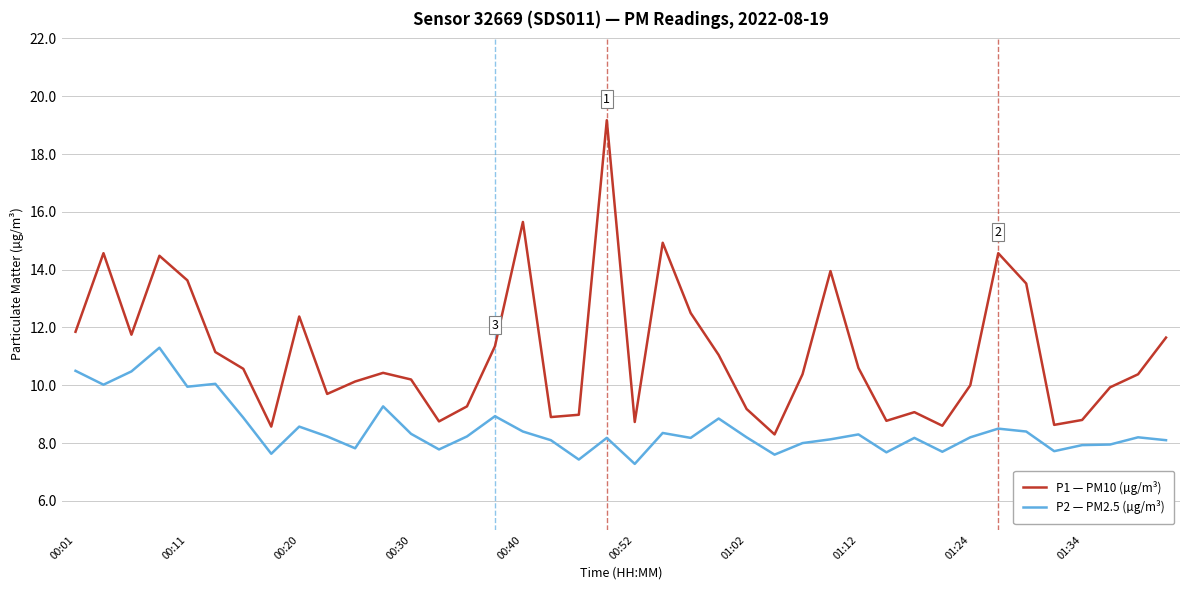

True or false: P2 — PM2.5 (µg/m³) and P1 — PM10 (µg/m³) cross at least once.

False